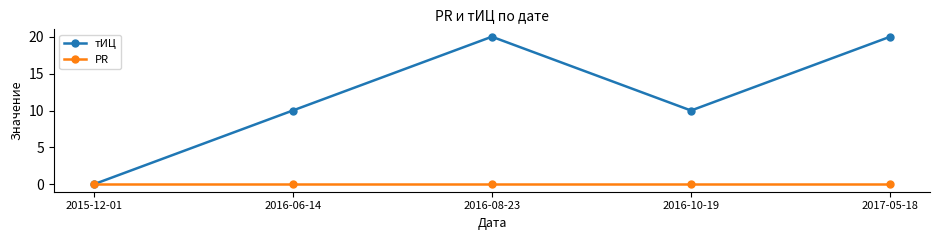

Where is the first local maximum for тИЦ?

2016-08-23